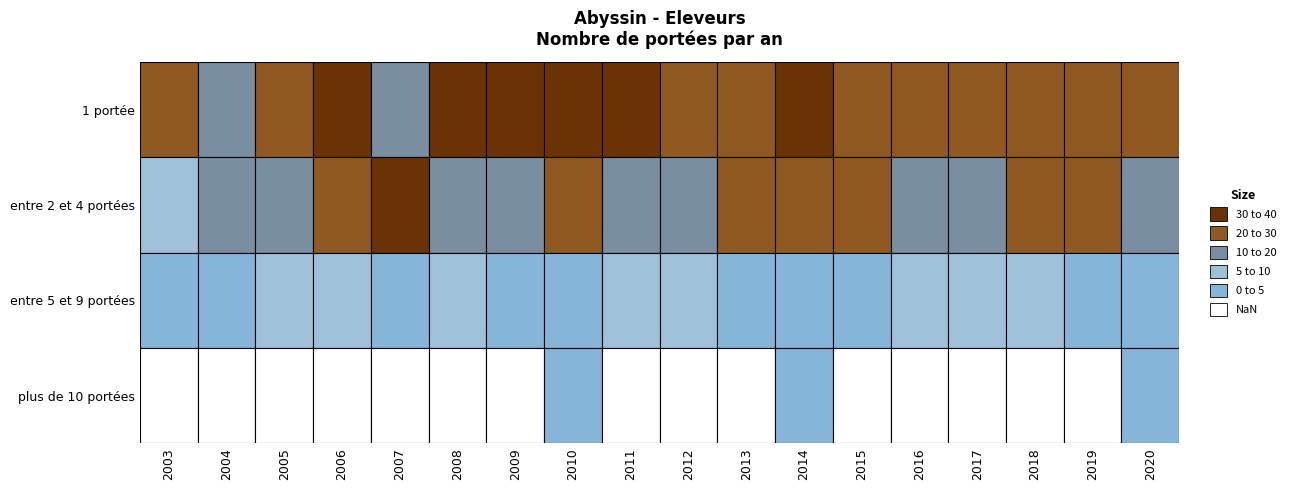

Count the number of categories in the chart.

18